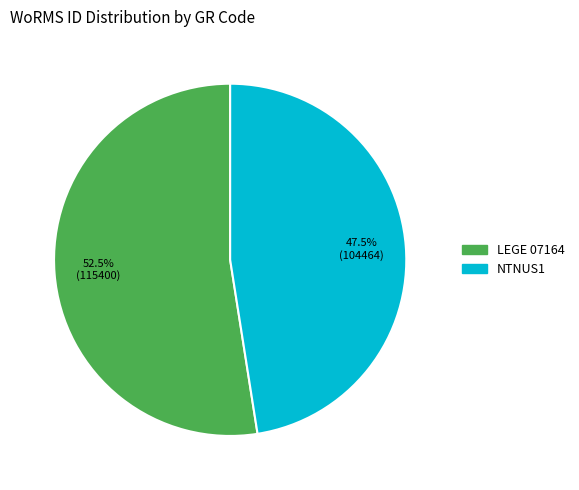

Is there a majority slice in this chart?

Yes